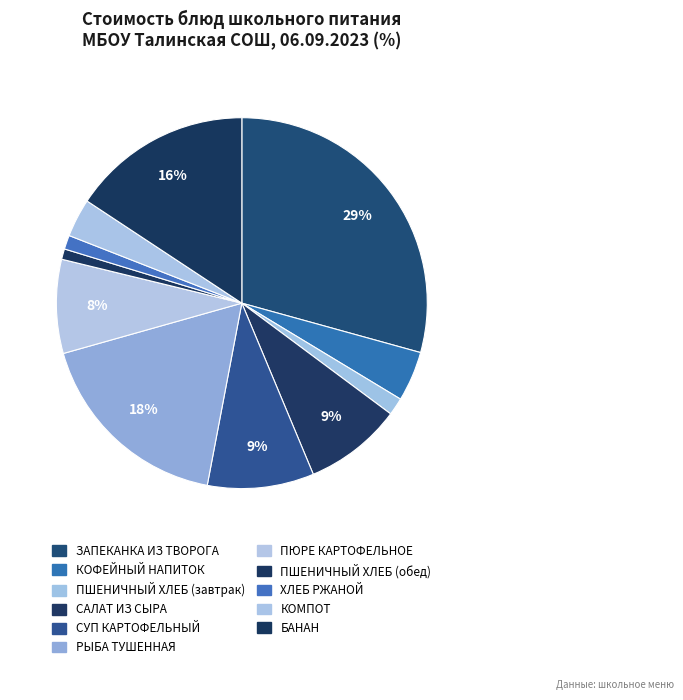

Is КОФЕЙНЫЙ НАПИТОК the majority of the pie?

No